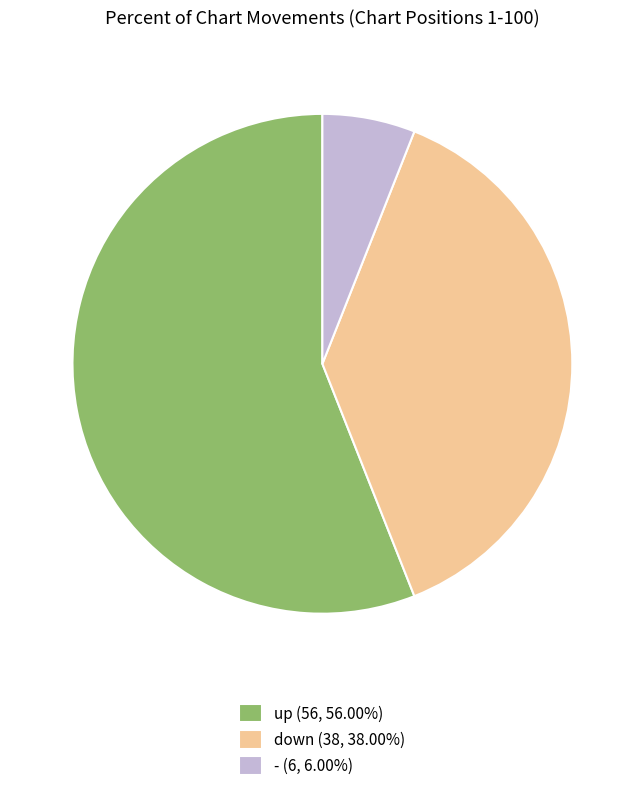

Which slice represents more than half of the pie?

up